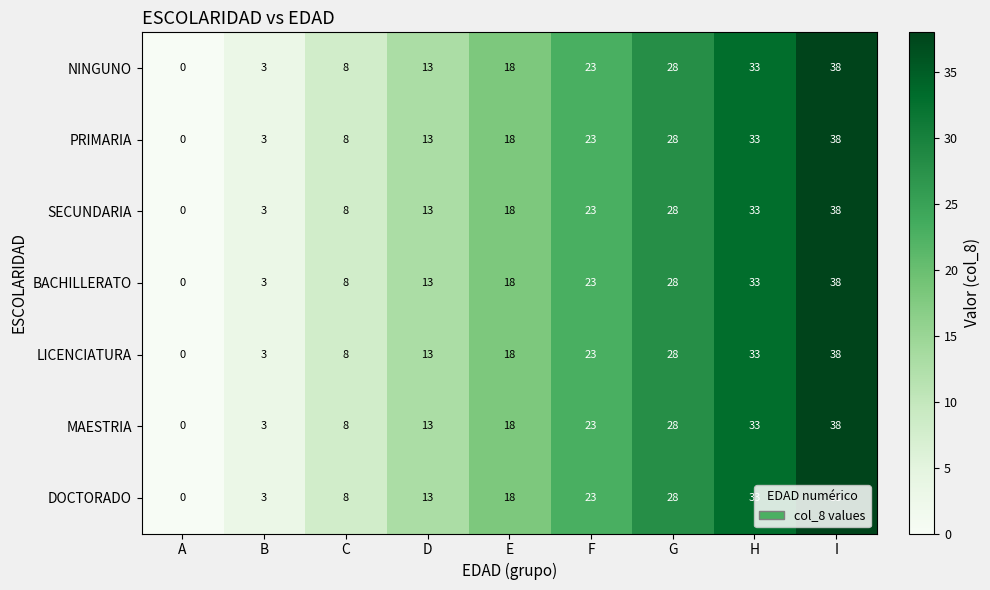

At which label does LICENCIATURA reach its minimum?

A